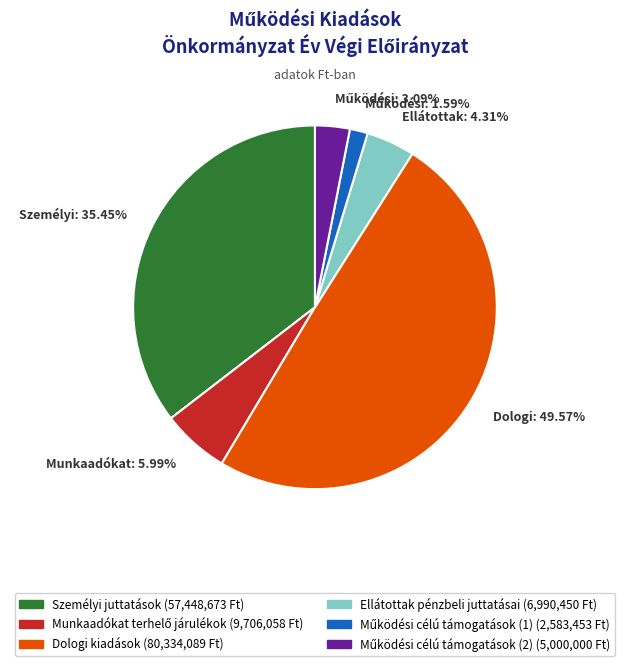

How many segments does this pie chart have?

6